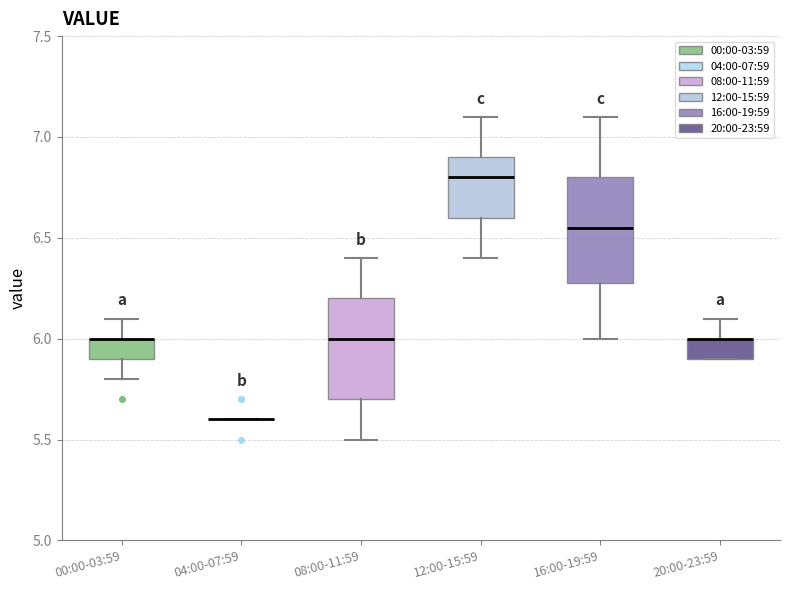

Reading left to right, transcribe this box plot: for each box, give where its median line is, the range the box spans, and where its two whiskers end, as read against the y-axis. The values are not printed on the chart, so give them approximately, as read against the axis.

00:00-03:59: median 6.00 (drawn on the box's upper edge), box 5.90 to 6.00, whiskers 5.80 to 6.10
04:00-07:59: box collapsed to a line at 5.60, whiskers 5.60 to 5.60
08:00-11:59: median 6.00, box 5.70 to 6.20, whiskers 5.50 to 6.40
12:00-15:59: median 6.80, box 6.60 to 6.90, whiskers 6.40 to 7.10
16:00-19:59: median 6.55, box 6.30 to 6.80, whiskers 6.00 to 7.10
20:00-23:59: median 6.00 (drawn on the box's upper edge), box 5.90 to 6.00, whiskers 5.90 to 6.10